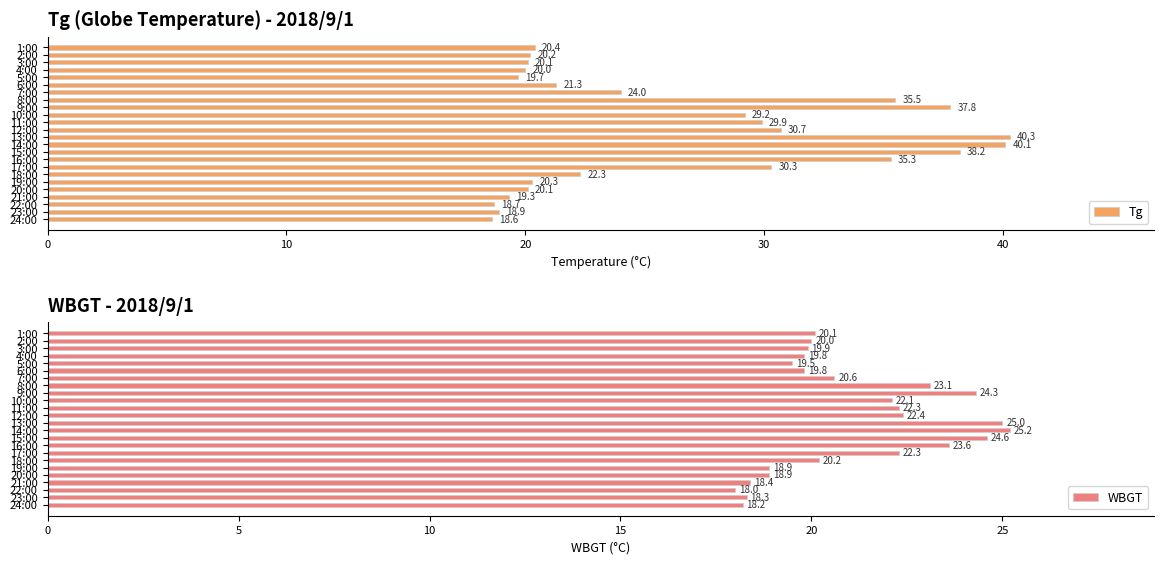

List the series in order of their peak value, lowest first.

WBGT, Tg